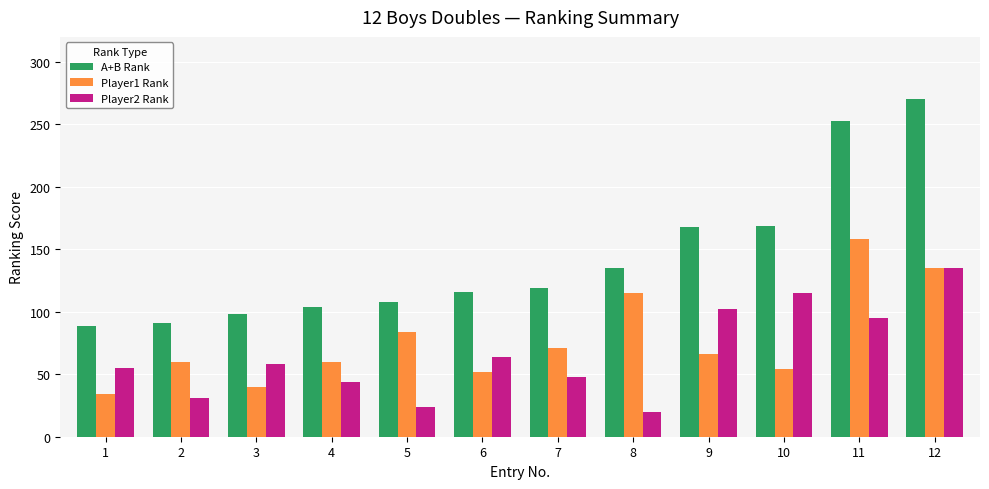

Does the chart contain any negative values?

No